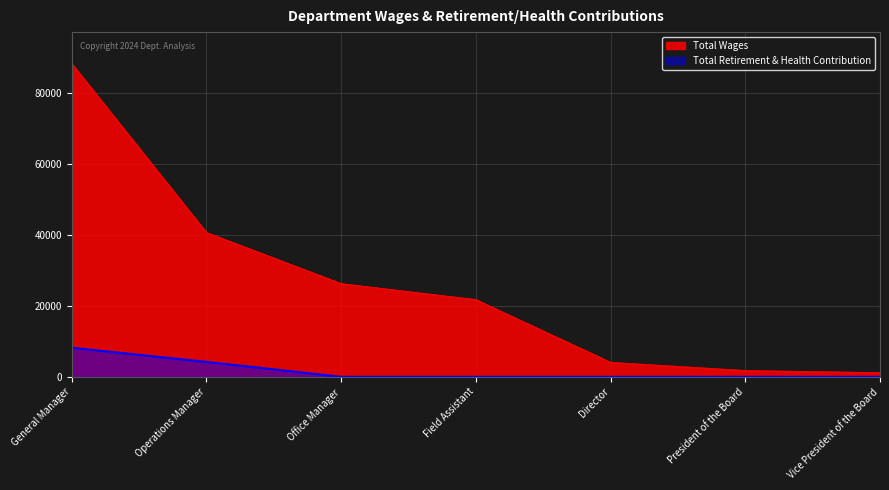

At how many categories does at least one series exceed 28710?

2